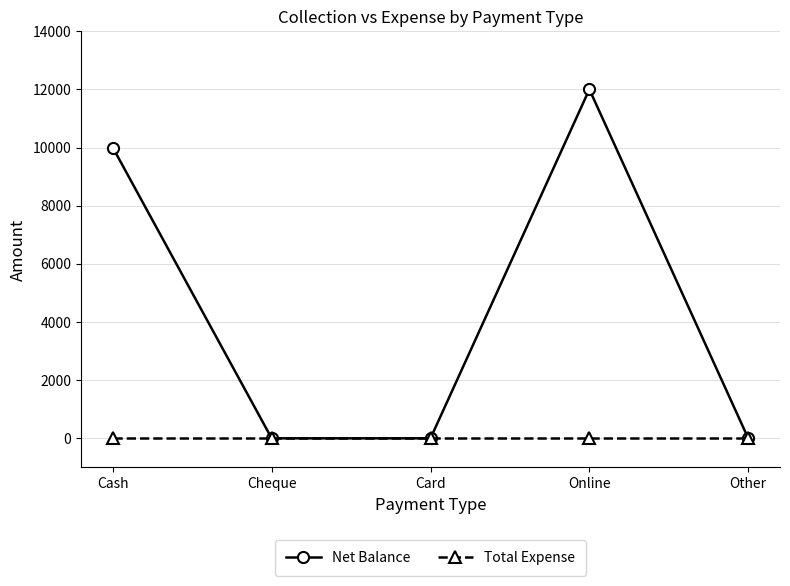

Rank the series by their average value, from highest to lowest.

Net Balance, Total Expense